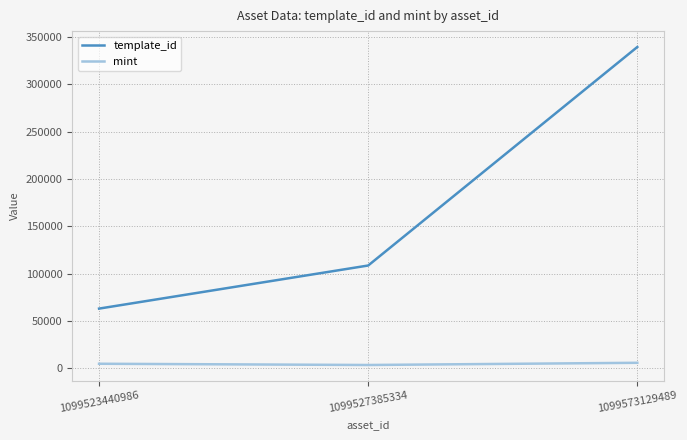

What is the greatest value displayed?

339228